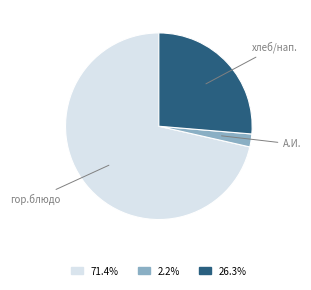

Does any single category account for the majority?

Yes